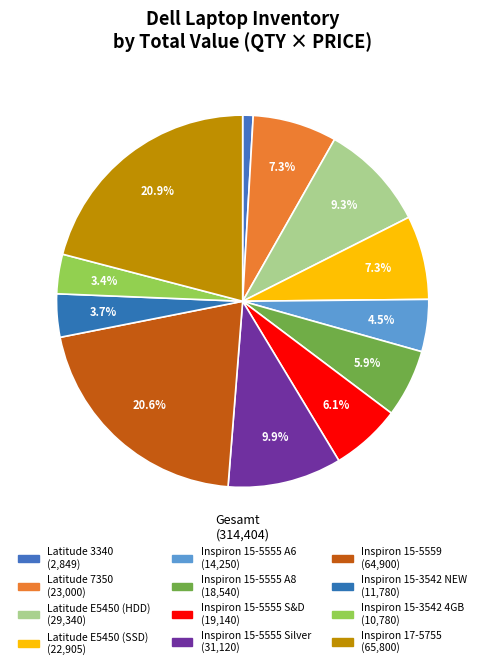

To the nearest percent, what is the difference between the largest and smallest slice percentages?

20%